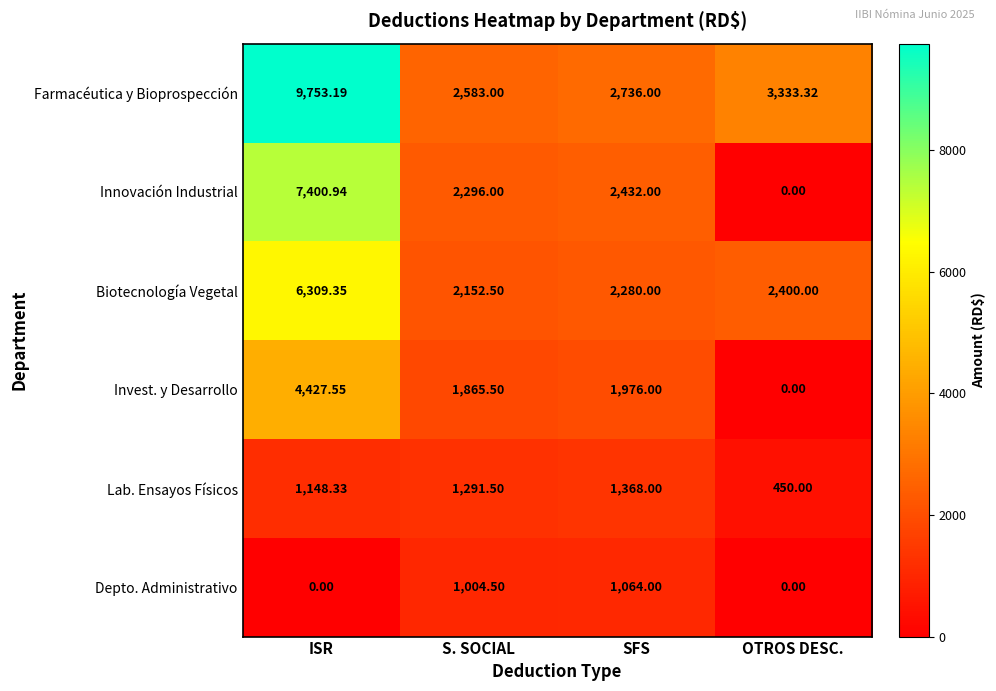

At ISR, list the series in order from smallest to largest.

Depto. Administrativo, Lab. Ensayos Físicos, Invest. y Desarrollo, Biotecnología Vegetal, Innovación Industrial, Farmacéutica y Bioprospección